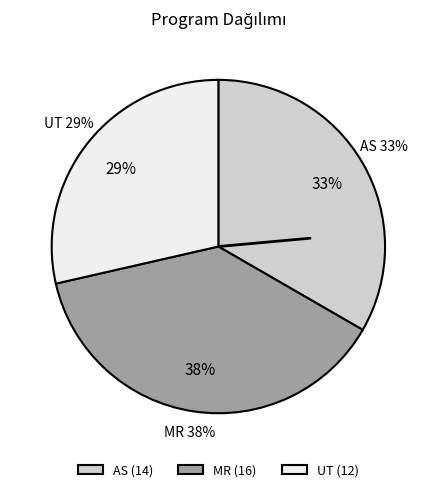

Count the number of slices in the pie.

3